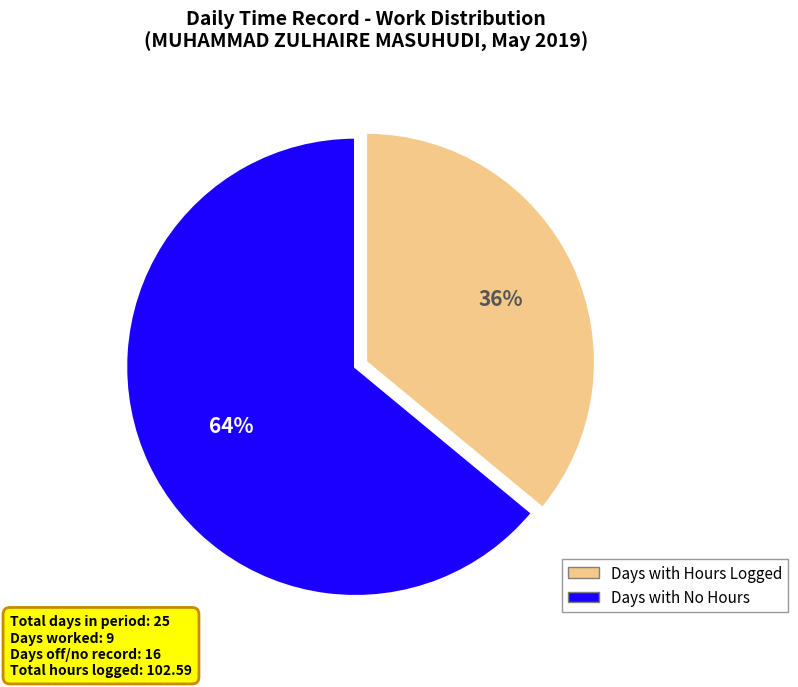

To the nearest percent, what percentage of the pie is Days with Hours Logged?

36%